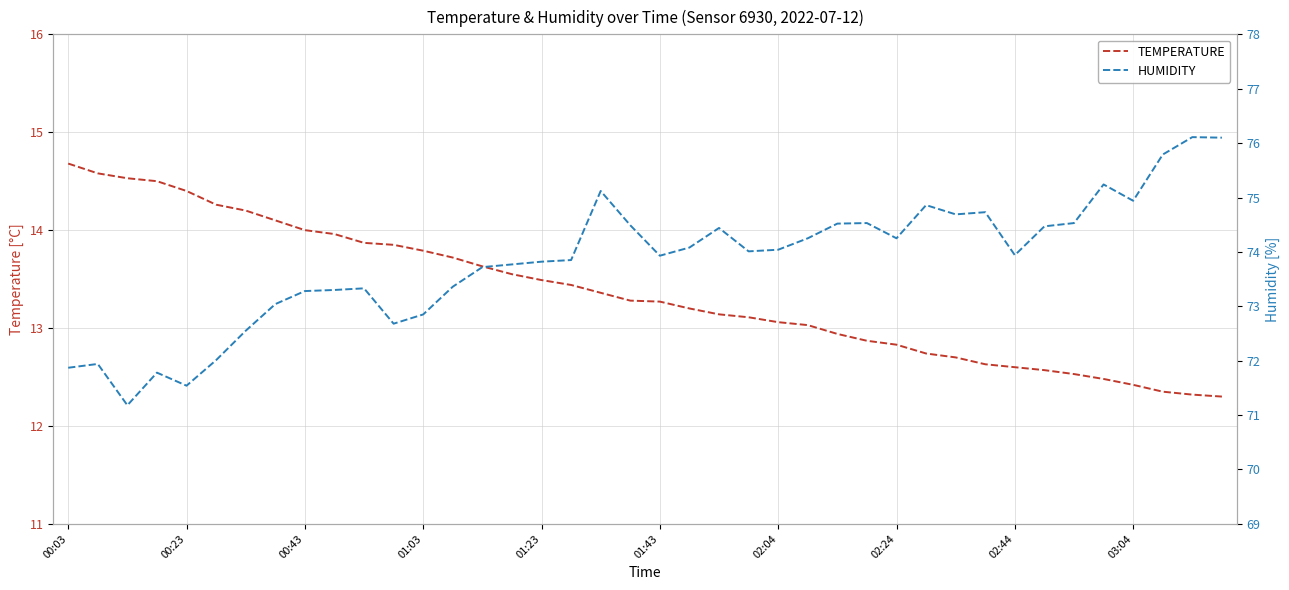

How many data points does each series have?

40